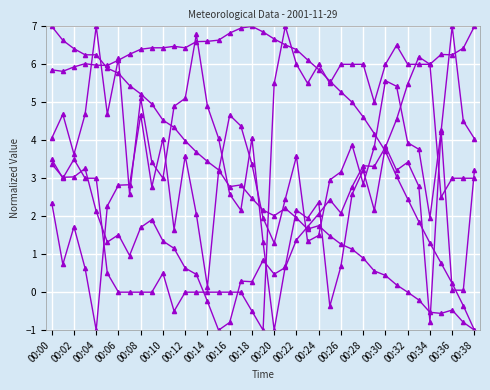

Reading left to right, list all the values displayed in this chart.

PA1M_AVG: 7.0	6.6	6.4	6.3	6.3	5.9	5.8	5.4	5.2	5.0	4.5	4.3	4.0	3.7	3.4	3.2	2.8	2.8	2.5	2.2	2.0	2.2	2.0	1.7	1.8	1.5	1.3	1.1	0.9	0.6	0.4	0.2	-0.0	-0.2	-0.5	-0.6	-0.5	-0.8	-1.0
RH1M_AVG: 5.9	5.8	5.9	6.0	6.0	6.0	6.1	6.3	6.4	6.4	6.4	6.5	6.4	6.6	6.6	6.6	6.8	7.0	7.0	6.9	6.7	6.5	6.4	6.1	5.9	5.6	5.3	5.0	4.6	4.2	3.7	3.1	2.5	1.9	1.3	0.8	0.2	-0.4	-1.0
W1dAve1m: 4.1	4.7	3.6	4.7	7.0	4.7	6.2	2.6	5.1	3.4	3.0	4.9	5.1	6.8	4.9	4.1	2.6	2.2	4.1	1.3	-1.0	0.7	2.2	1.9	2.4	-0.4	0.7	2.6	3.2	2.2	3.8	3.2	3.4	2.8	-0.8	4.3	0.1	0.1	3.2
W1sAve1m: 2.4	0.7	1.7	0.6	-1.0	2.3	2.8	2.8	4.7	2.8	4.0	1.7	3.6	2.1	0.1	3.2	4.7	4.4	3.4	2.0	1.3	2.5	3.6	1.3	1.5	3.0	3.2	3.9	2.9	3.8	5.6	5.4	3.9	3.8	2.0	4.2	7.0	4.5	4.0
TA1M_AVG: 3.4	3.0	3.0	3.3	2.1	1.3	1.5	1.0	1.7	1.9	1.3	1.2	0.6	0.5	-0.2	-1.0	-0.8	0.3	0.3	0.8	0.5	0.7	1.4	1.7	2.1	2.4	2.1	2.8	3.3	3.3	3.8	4.5	5.5	6.2	6.0	6.3	6.2	6.4	7.0
SR1M_AVG: 3.5	3.0	3.5	3.0	3.0	0.5	0.0	0.0	0.0	0.0	0.5	-0.5	0.0	0.0	0.0	0.0	0.0	0.0	-0.5	-1.0	5.5	7.0	6.0	5.5	6.0	5.5	6.0	6.0	6.0	5.0	6.0	6.5	6.0	6.0	6.0	2.5	3.0	3.0	3.0